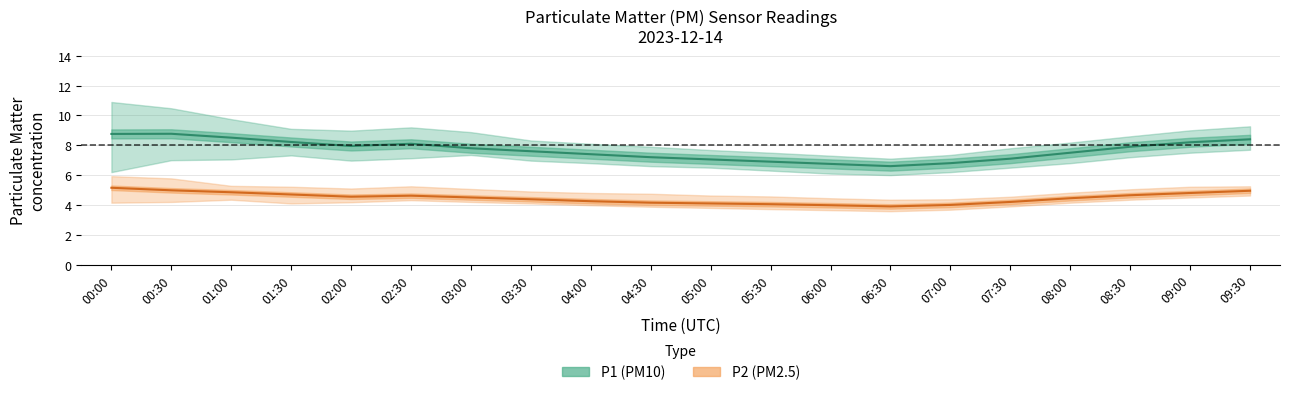

Does the chart display data point markers on the line(s)?

No